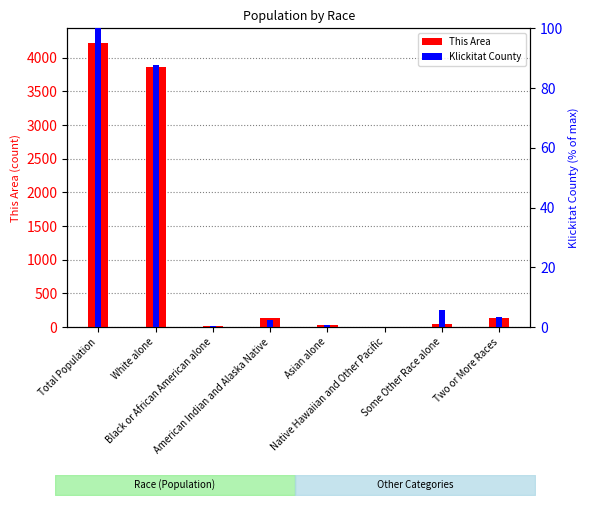

What is the total value across all series at White alone?

3946.7